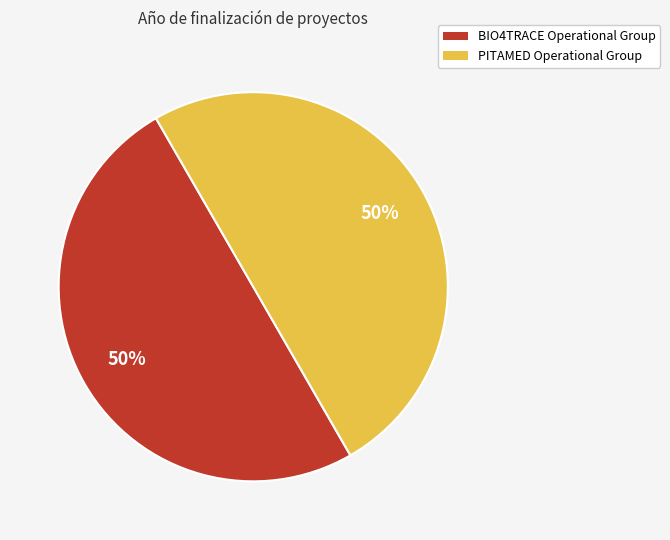

To the nearest percent, what portion does PITAMED Operational Group represent?

50%